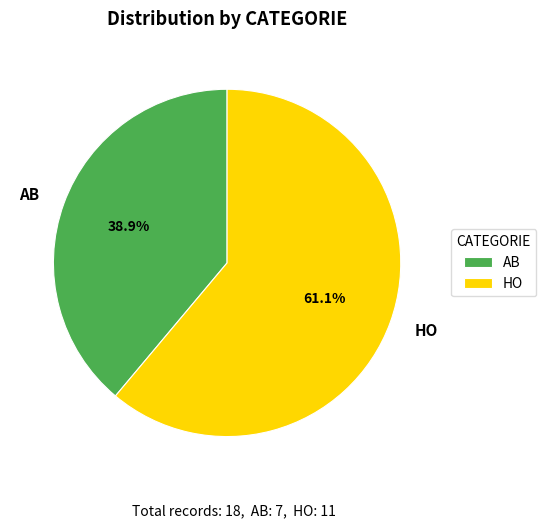

To the nearest percent, what portion does AB represent?

39%